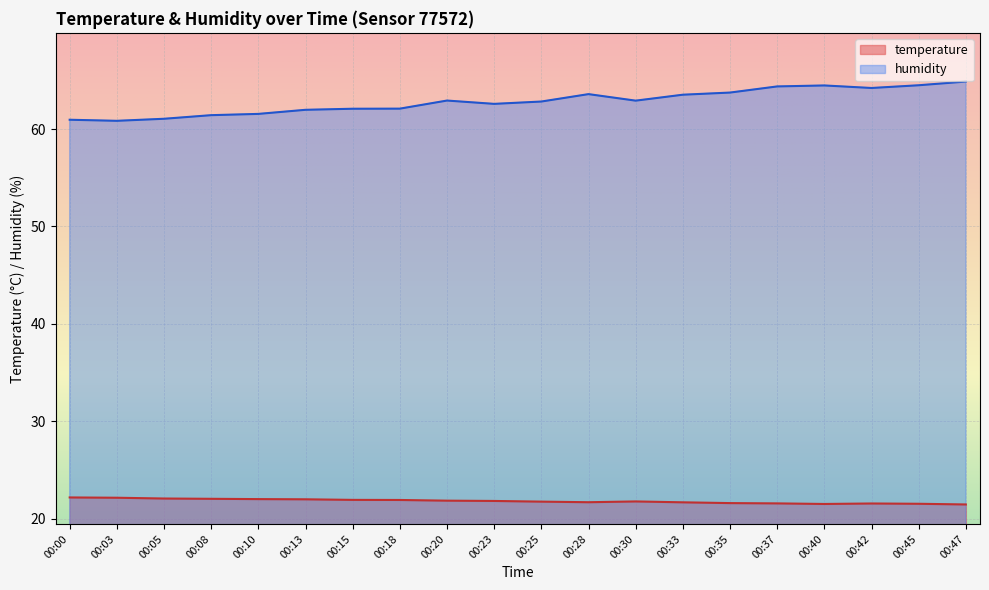

List the series in order of their peak value, highest first.

humidity, temperature